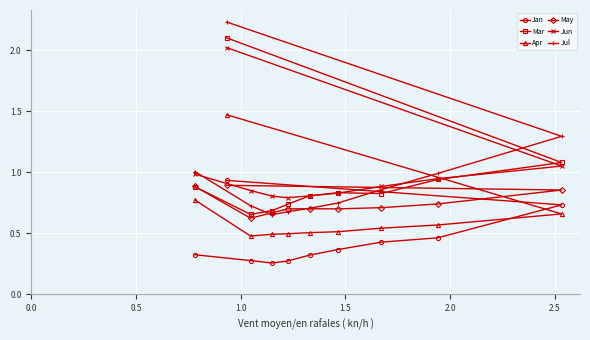

At how many categories does at least one series exceed 0?

10